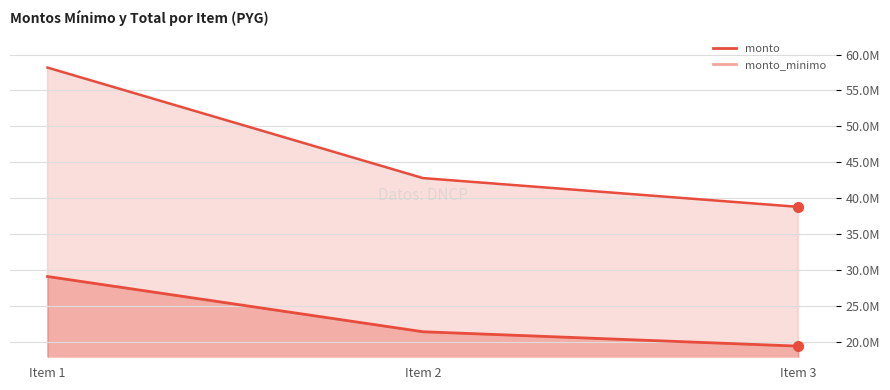

What are all the series names shown in the legend?

monto_minimo, monto